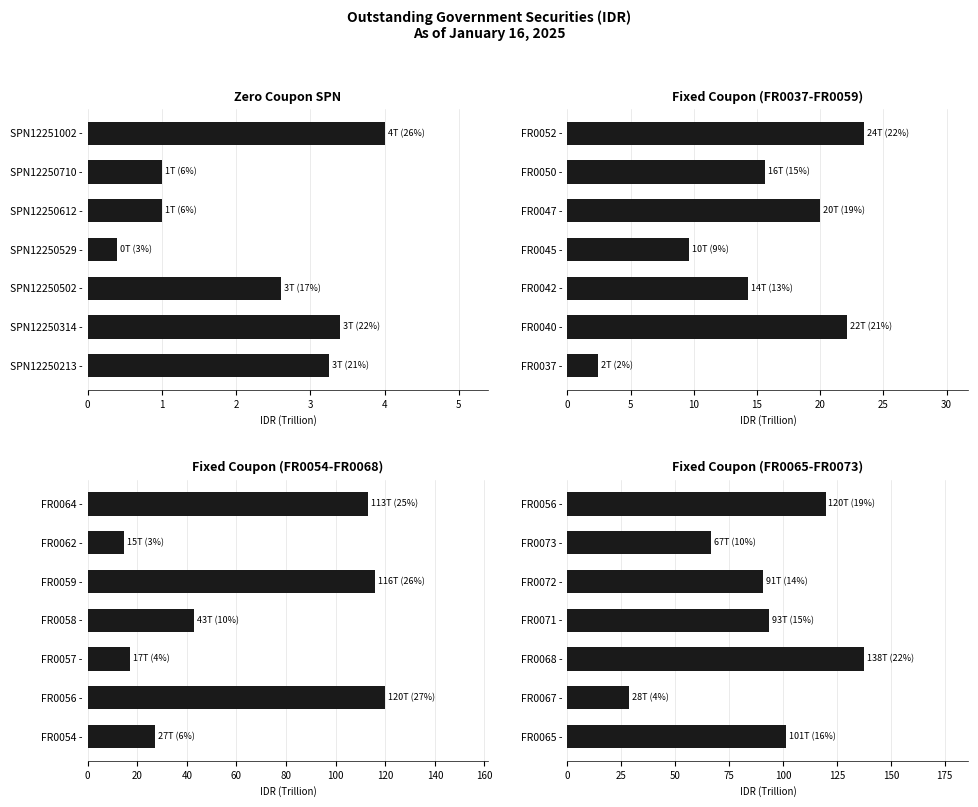

How many bars are there in total?

28